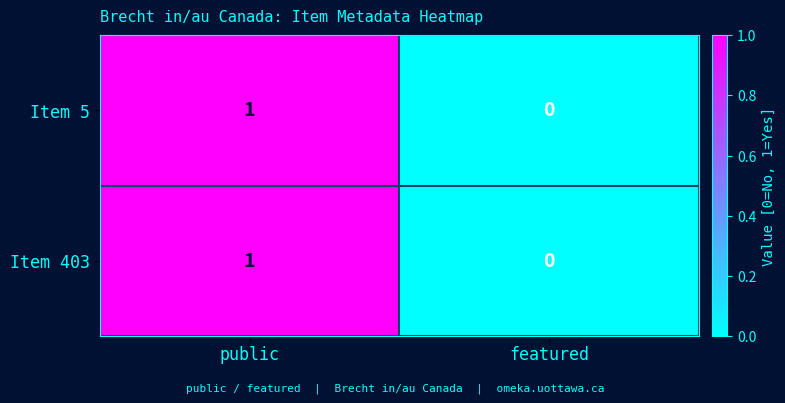

Reading left to right, what are all the values shown in this chart?

Item 5: public=1	featured=0
Item 403: public=1	featured=0